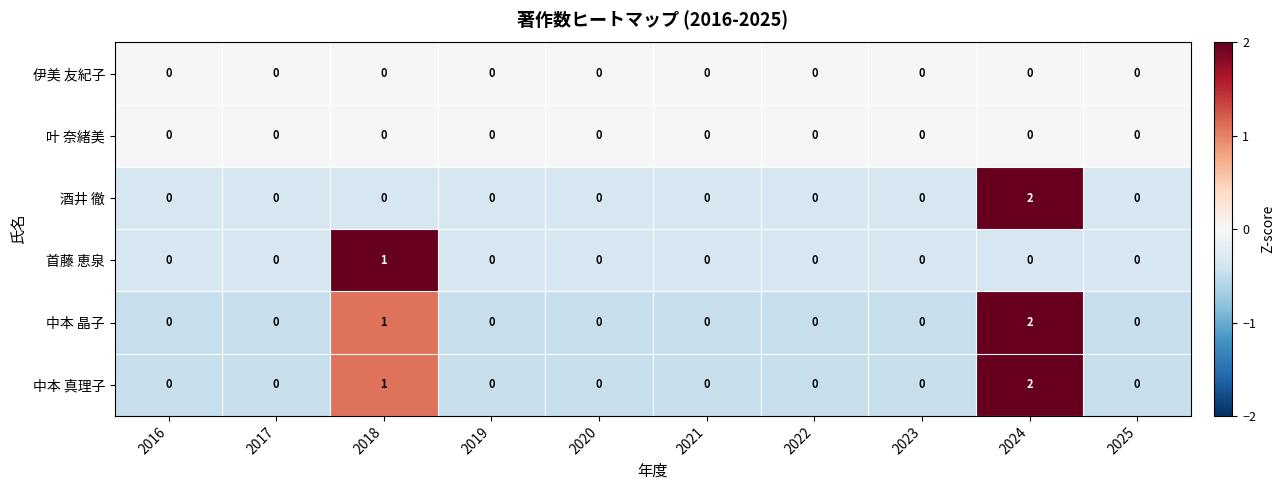

The value of 中本 真理子 at 2021 is 0. True or false?

True